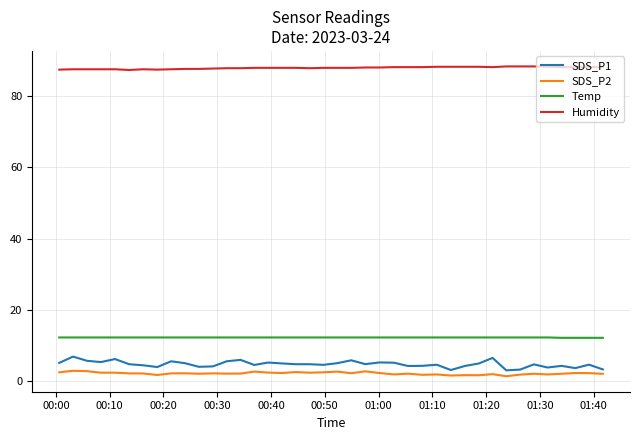

Is this an area chart (filled region under the line)?

No